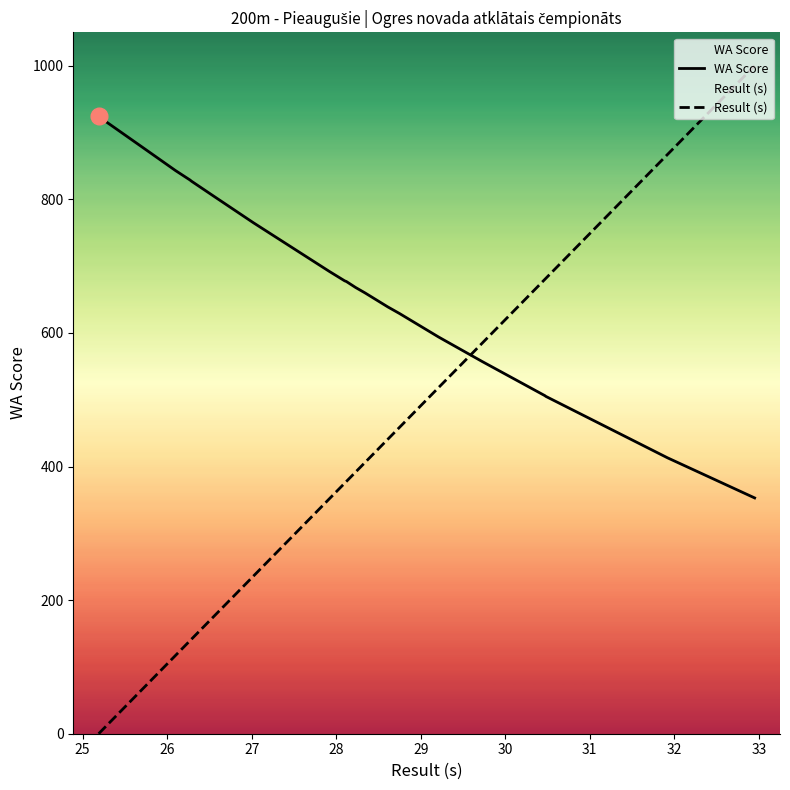

True or false: Result (s) and WA Score intersect in this chart.

True